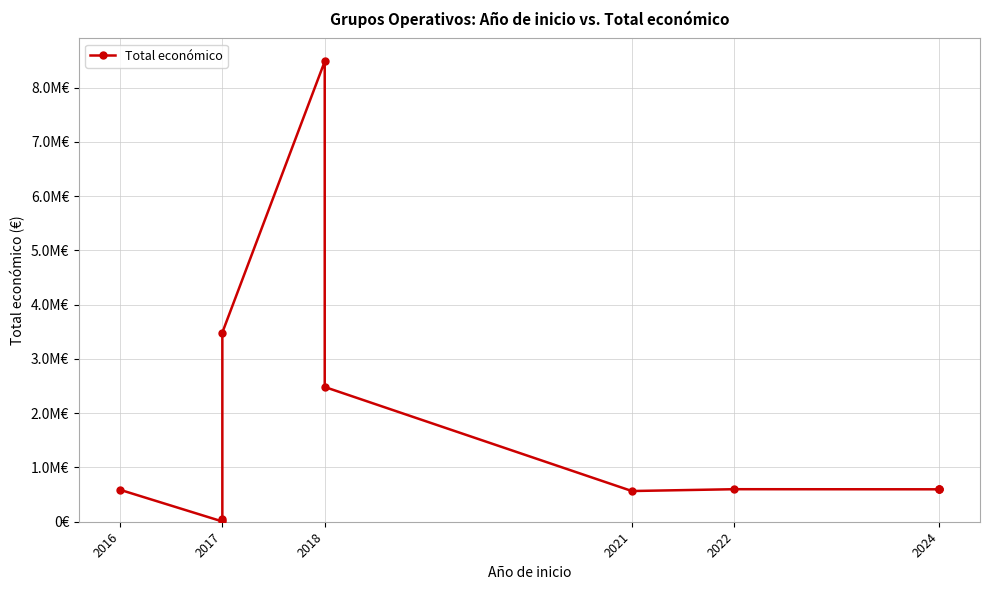

Does the chart have visible grid lines?

Yes